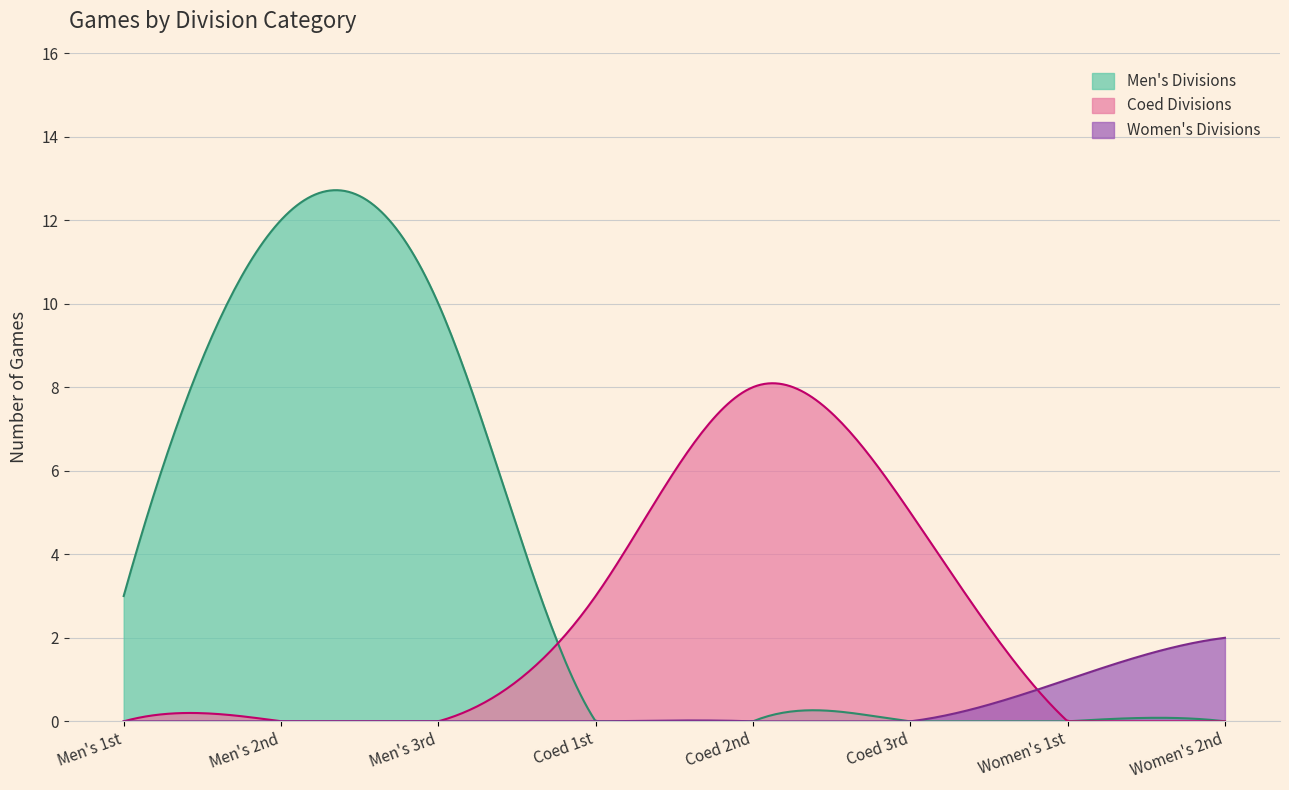

List the series in order of their overall mean, highest first.

Men's Divisions, Coed Divisions, Women's Divisions